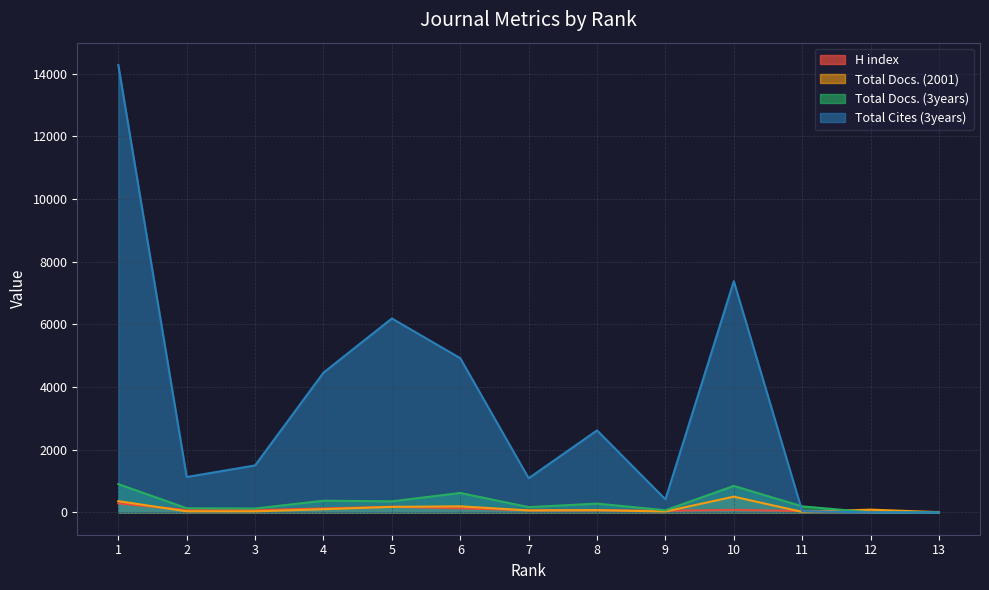

True or false: Total Docs. (2001) has a value of 32 at 3.

True